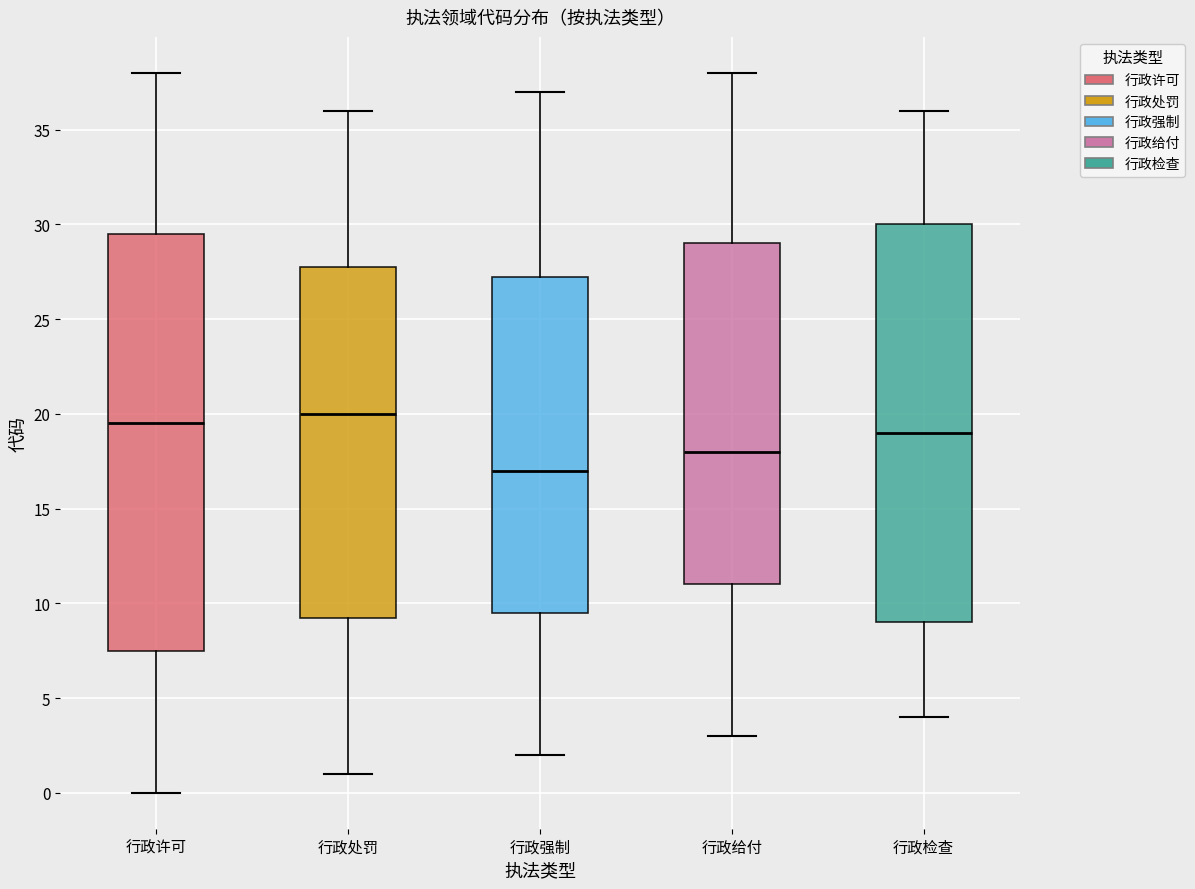

Reading left to right, read every box against the y-axis: the position of its median line, the range the box covers, and the ends of its whiskers. The values are not printed on the chart, so give them approximately, as read against the axis.

行政许可: median 19.5, box 7.5 to 29.5, whiskers 0.0 to 38.0
行政处罚: median 20.0, box 9.5 to 28.0, whiskers 1.0 to 36.0
行政强制: median 17.0, box 9.5 to 27.5, whiskers 2.0 to 37.0
行政给付: median 18.0, box 11.0 to 29.0, whiskers 3.0 to 38.0
行政检查: median 19.0, box 9.0 to 30.0, whiskers 4.0 to 36.0